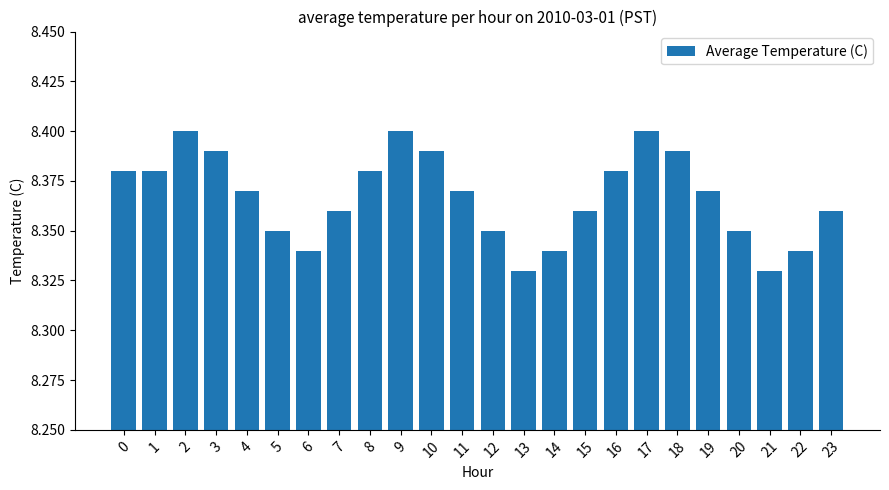

True or false: the data shows 14.3 at 2.

False